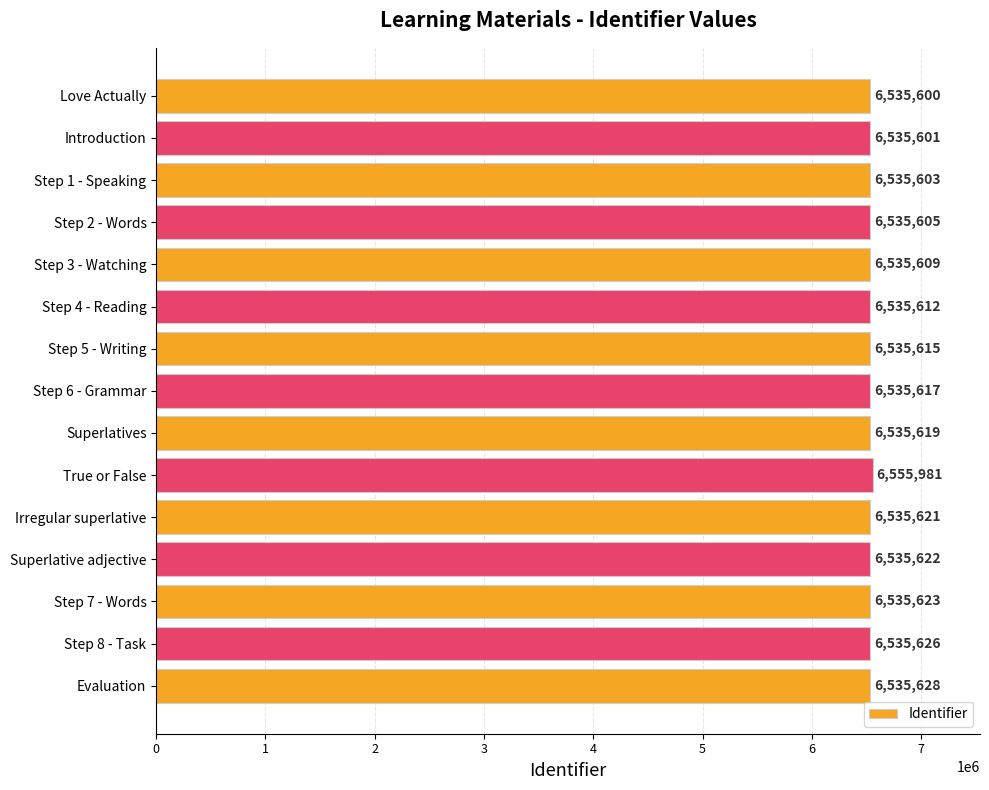

What is the change in value from Step 6 - Grammar to Irregular superlative?

+4